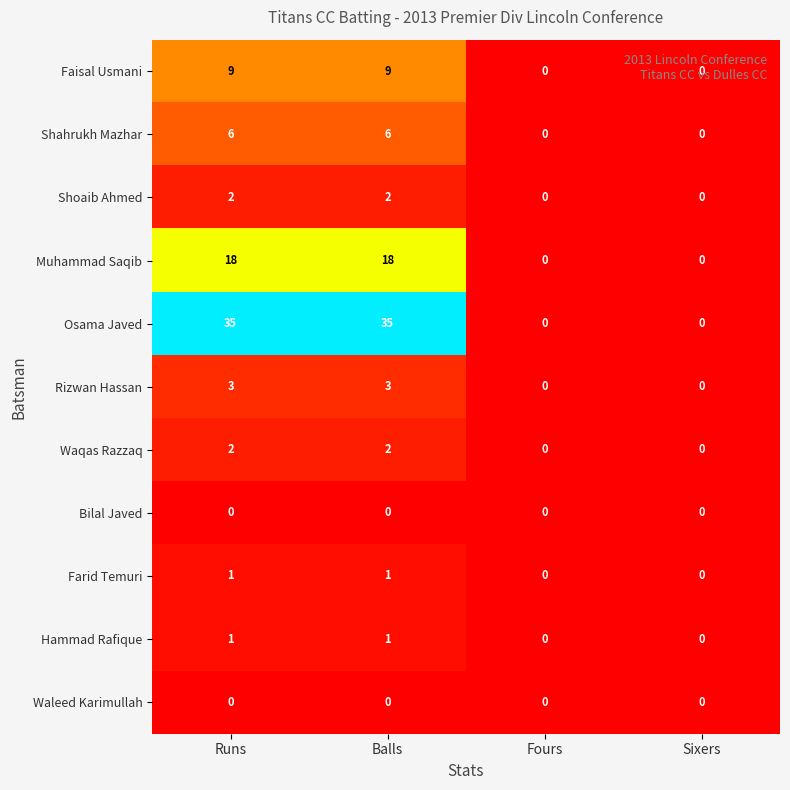

What is the average value of the Shahrukh Mazhar series?

3